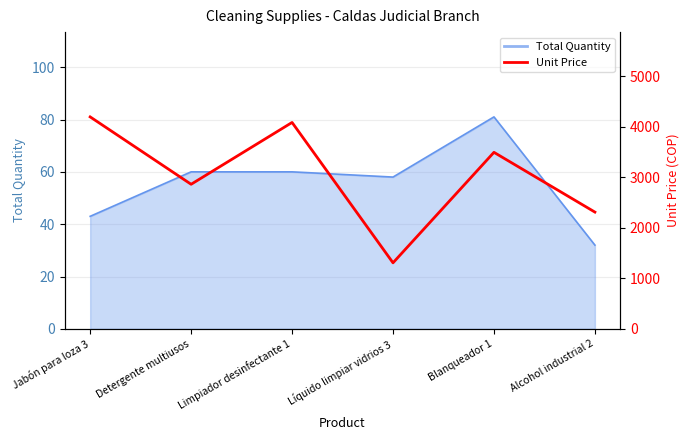

List the labels in order of value, smallest first.

Líquido limpiar vidrios 3, Alcohol industrial 2, Detergente multiusos, Blanqueador 1, Limpiador desinfectante 1, Jabón para loza 3